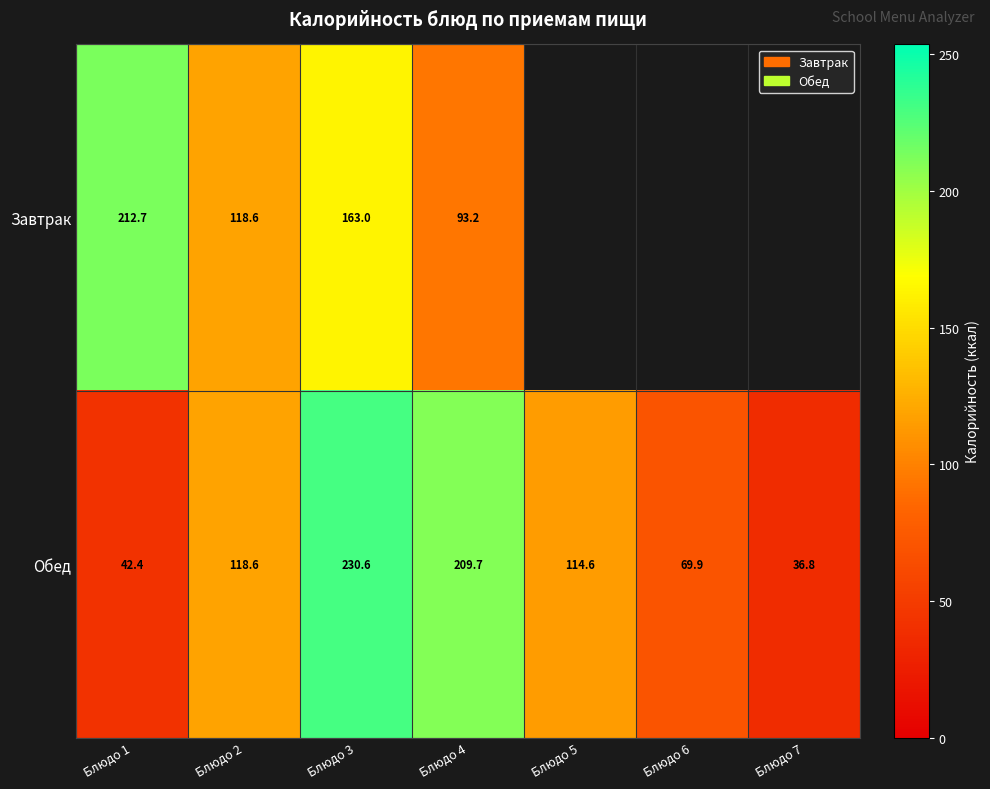

Is it true that Обед equals 154.2 at Блюдо 5?

False